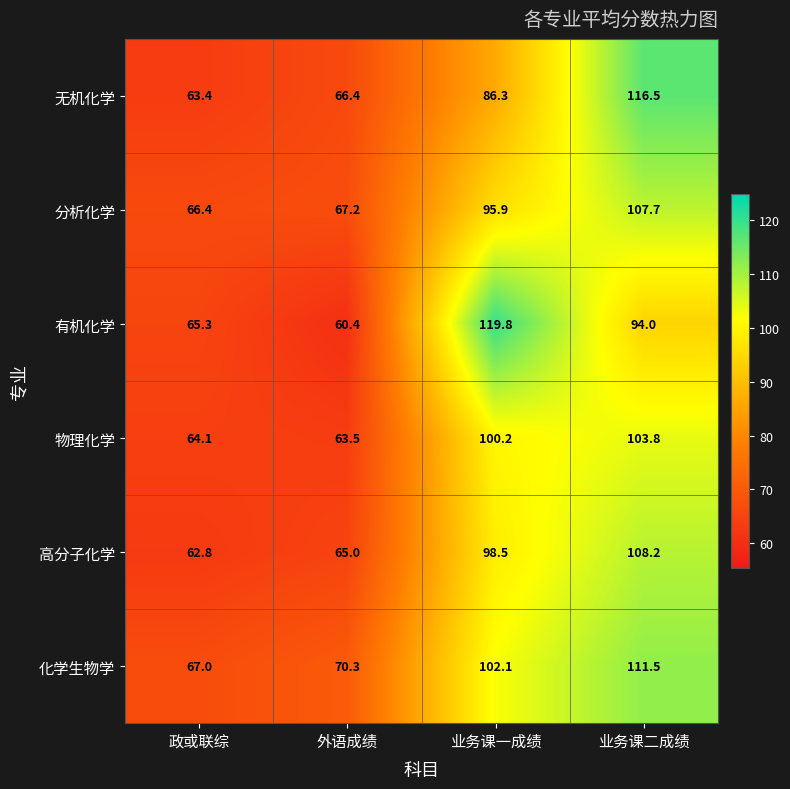

What is the total value across all series at 业务课二成绩?

641.7